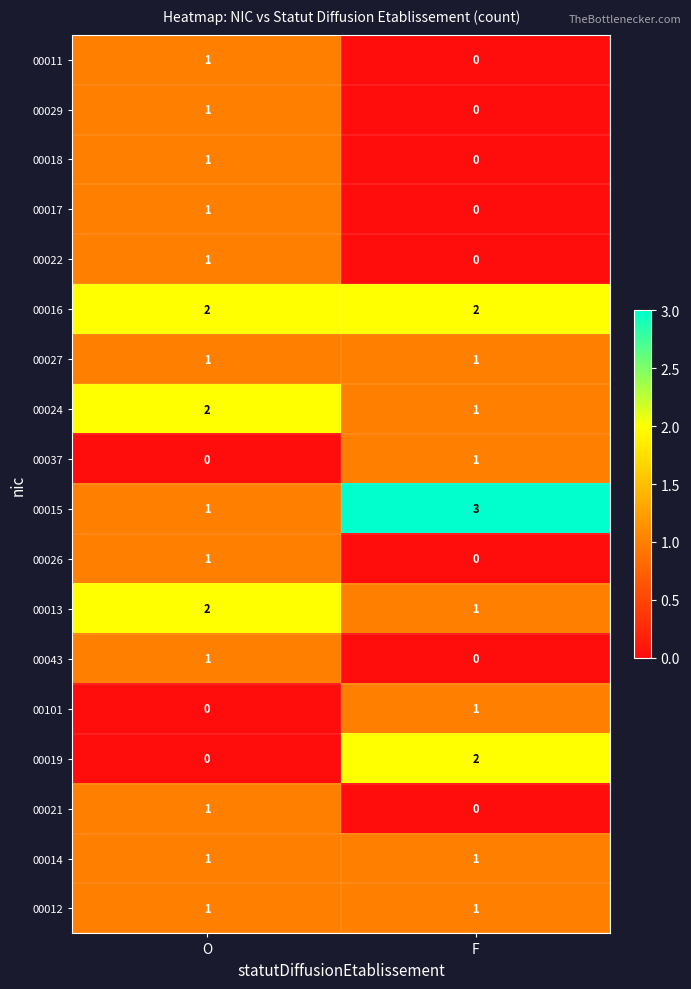

Which category has the highest value in the 00011 series?

O